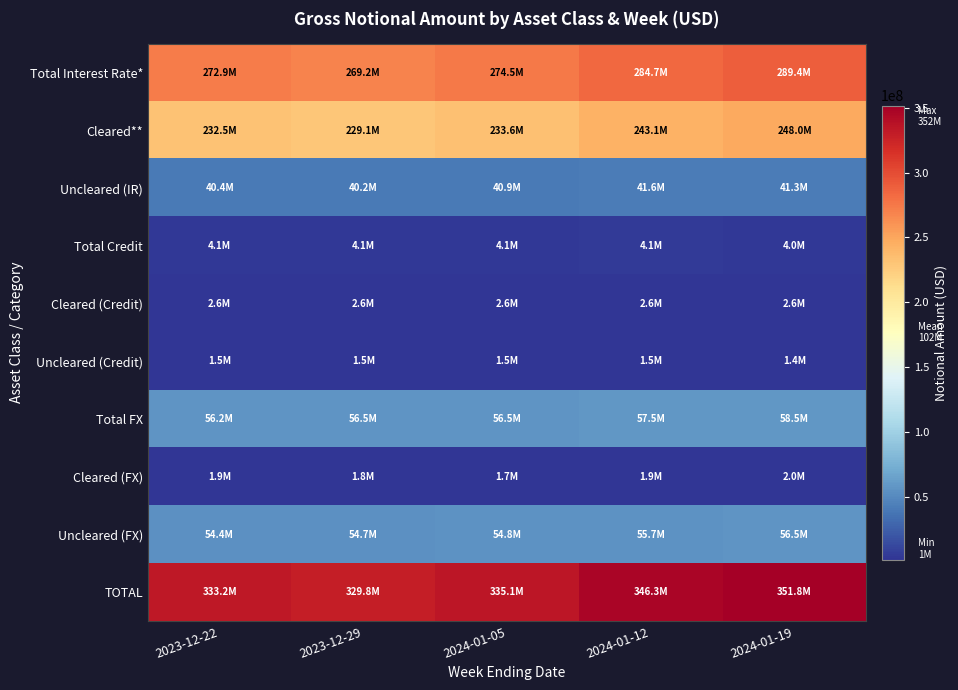

List the series in order of their peak value, highest first.

TOTAL, Total Interest Rate*, Cleared**, Total FX, Uncleared (FX), Uncleared (IR), Total Credit, Cleared (Credit), Cleared (FX), Uncleared (Credit)